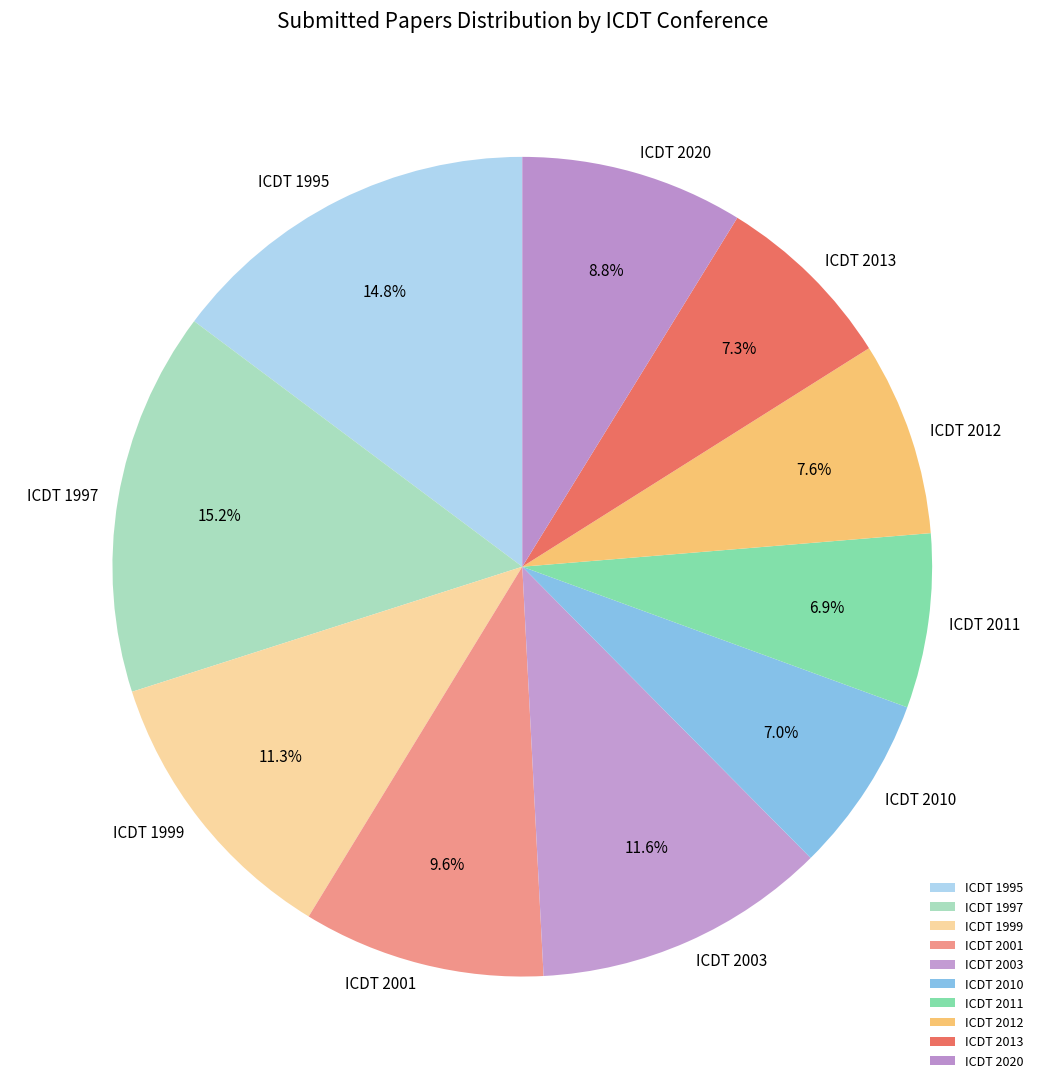

Is it true that ICDT 2012 is 8% of the pie?

True